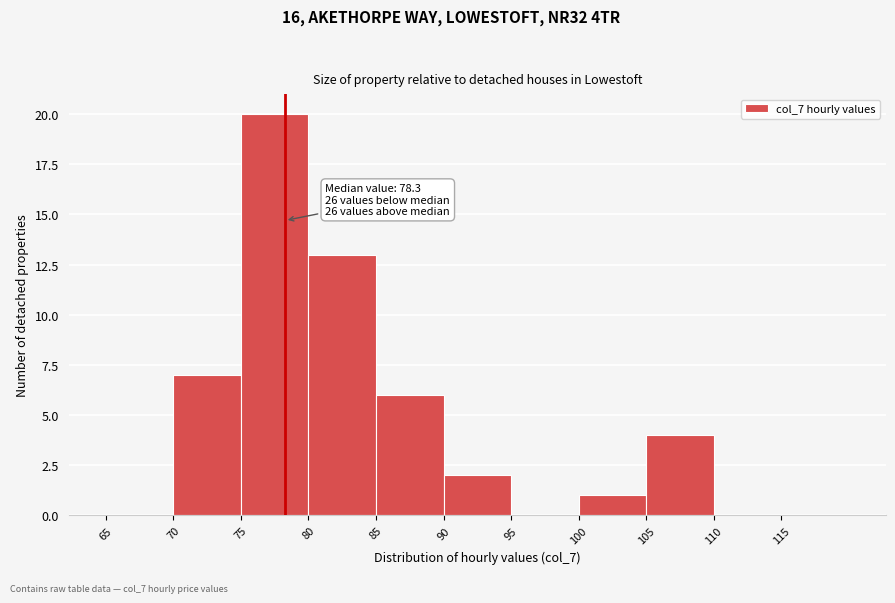

Over which range of the x-axis is the bar tallest?

75 to 80